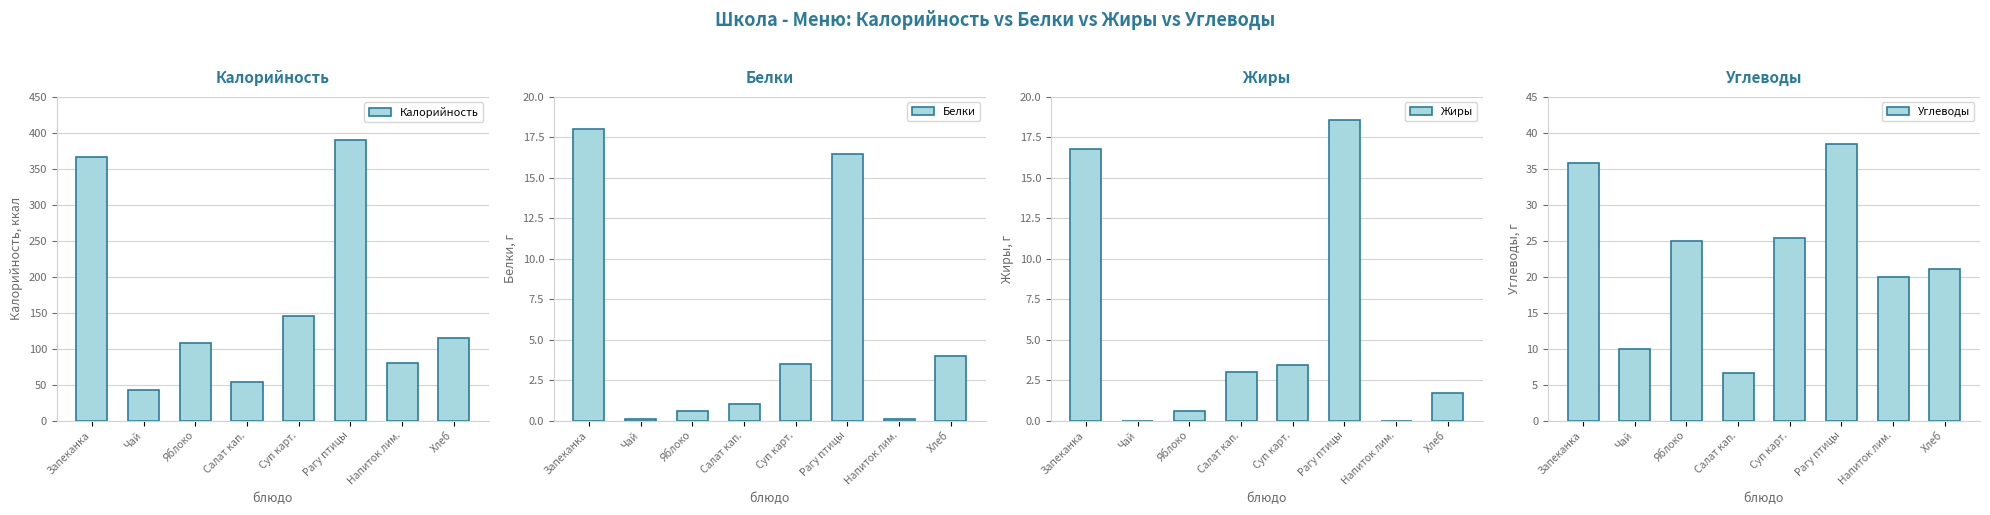

List the series in order of their peak value, lowest first.

Белки, Жиры, Углеводы, Калорийность